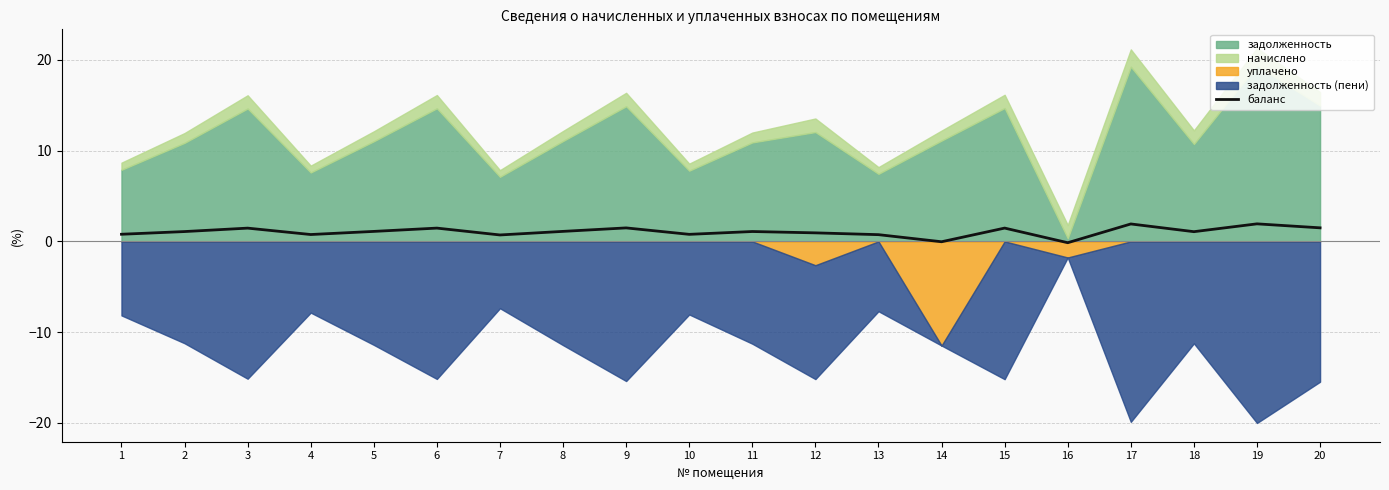

At which label does the data first exceed 1?

2